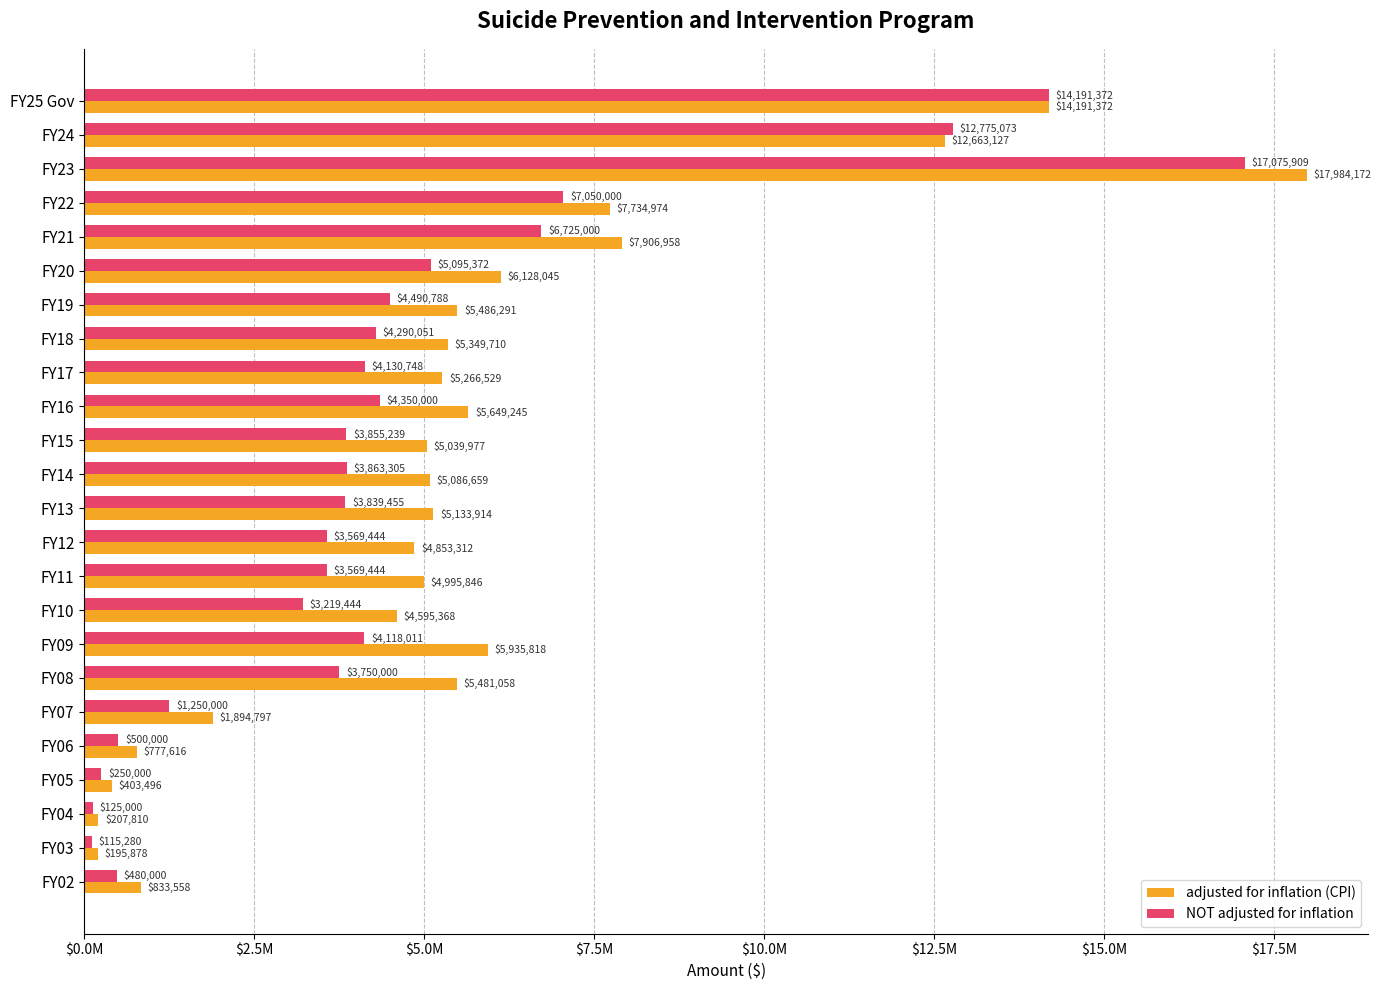

What are all the series names shown in the legend?

adjusted for inflation (CPI), NOT adjusted for inflation